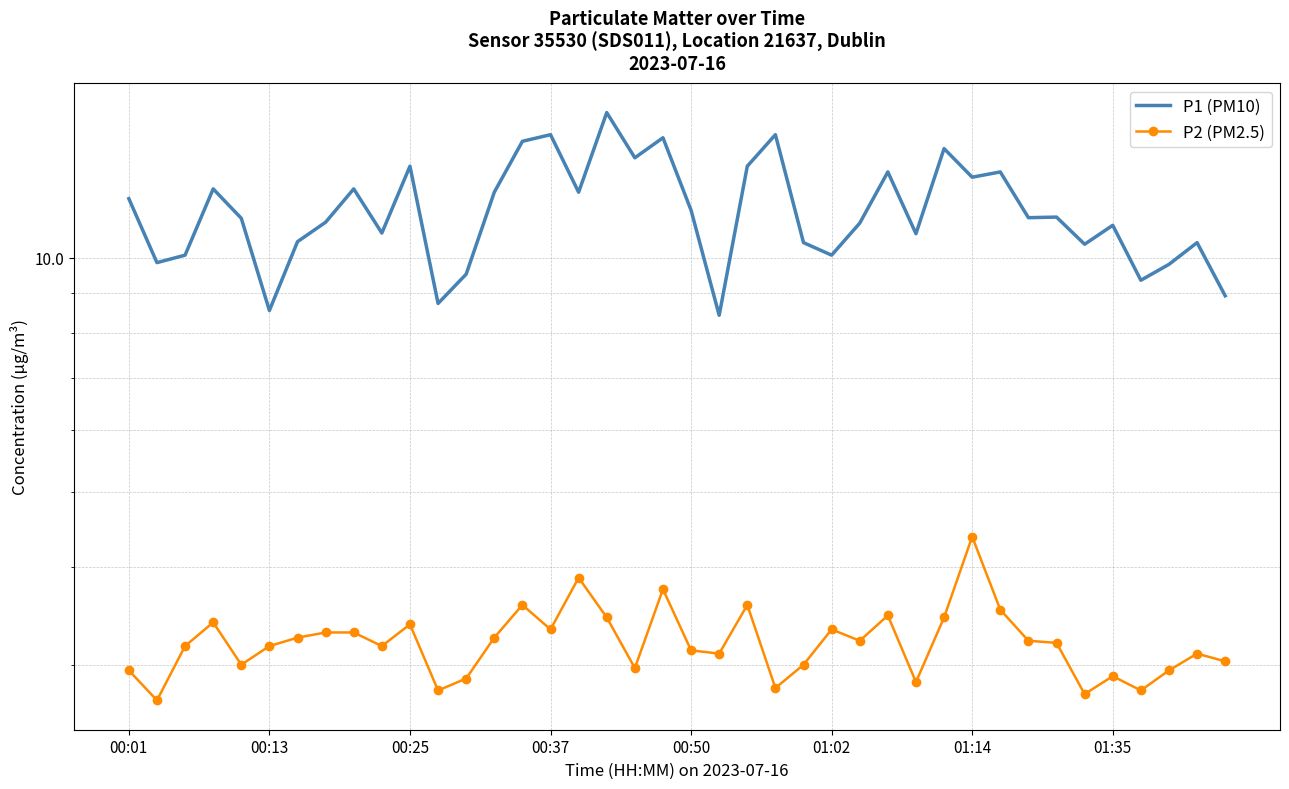

True or false: P1 (PM10) has a value of 4.9 at 27.

False